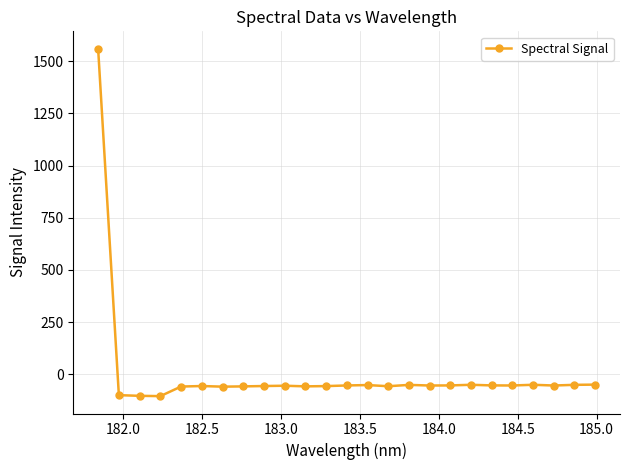

What is the sum of all values?

100.8